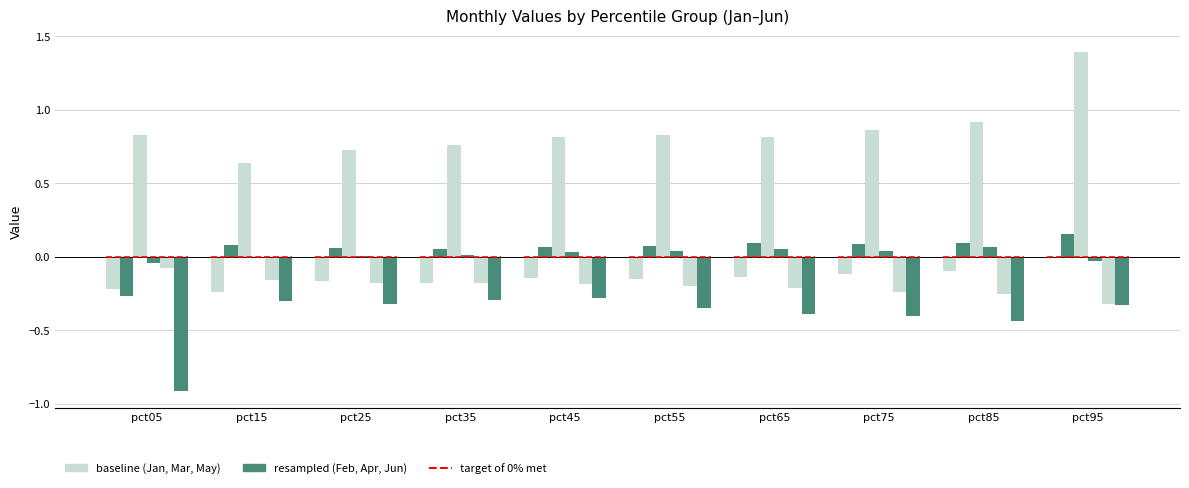

At which category is the sum across all series the highest?

pct95